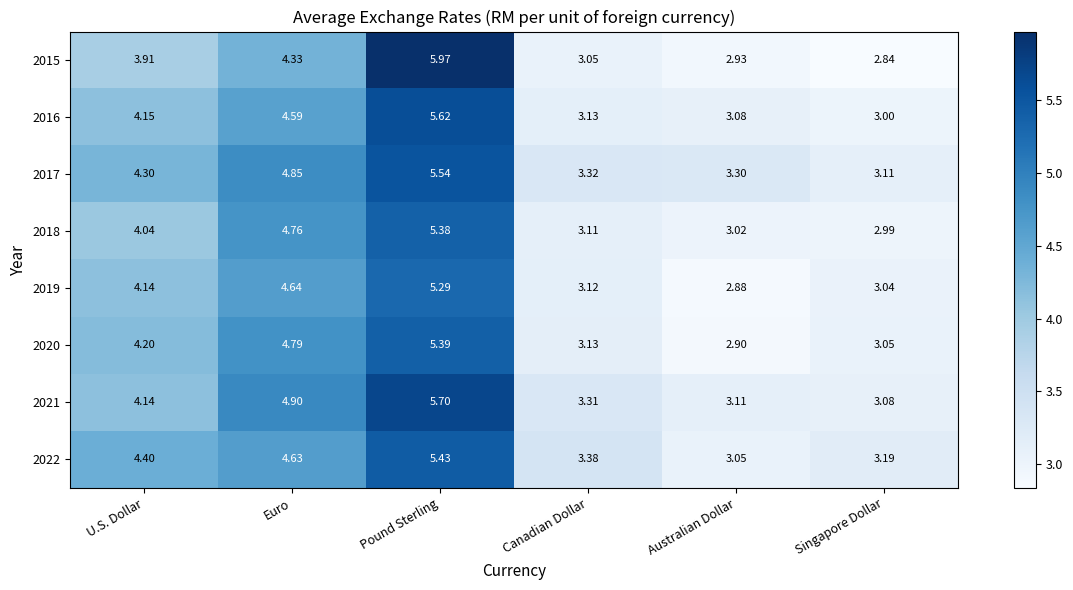

Which category has the highest value across all series?

Pound Sterling